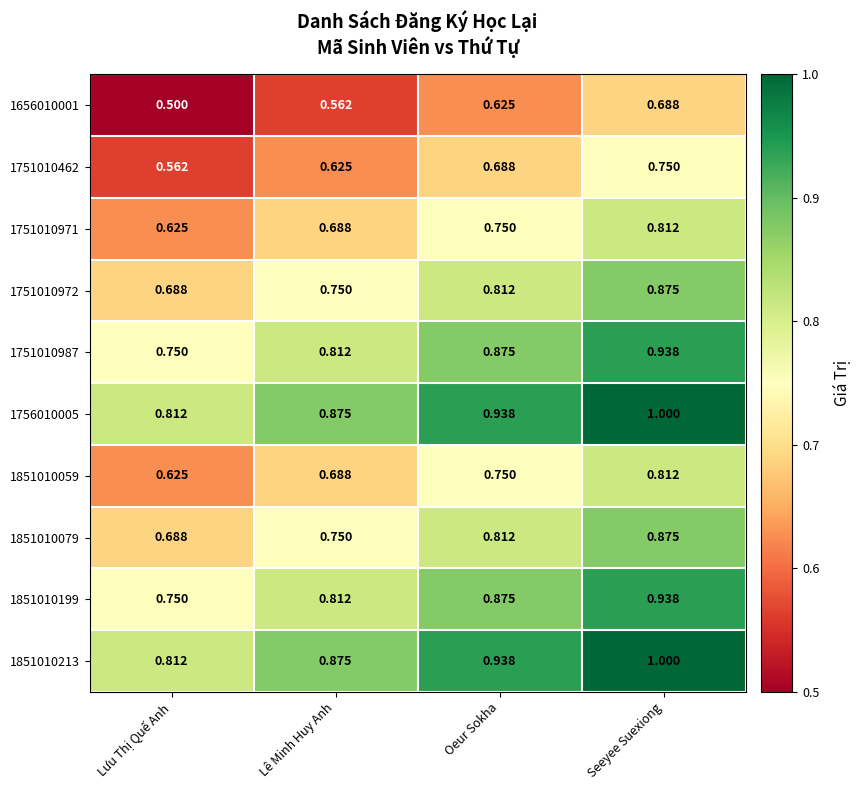

At which label is 1751010987 closest to 0?

Lưu Thị Quế Anh